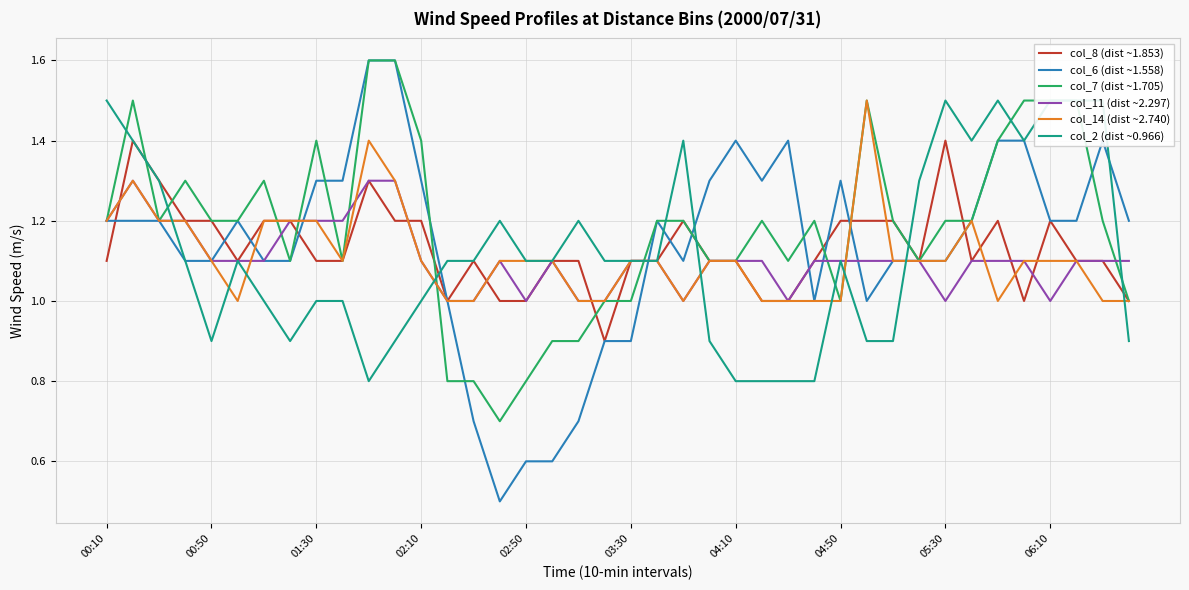

How many lines are shown in the chart?

6